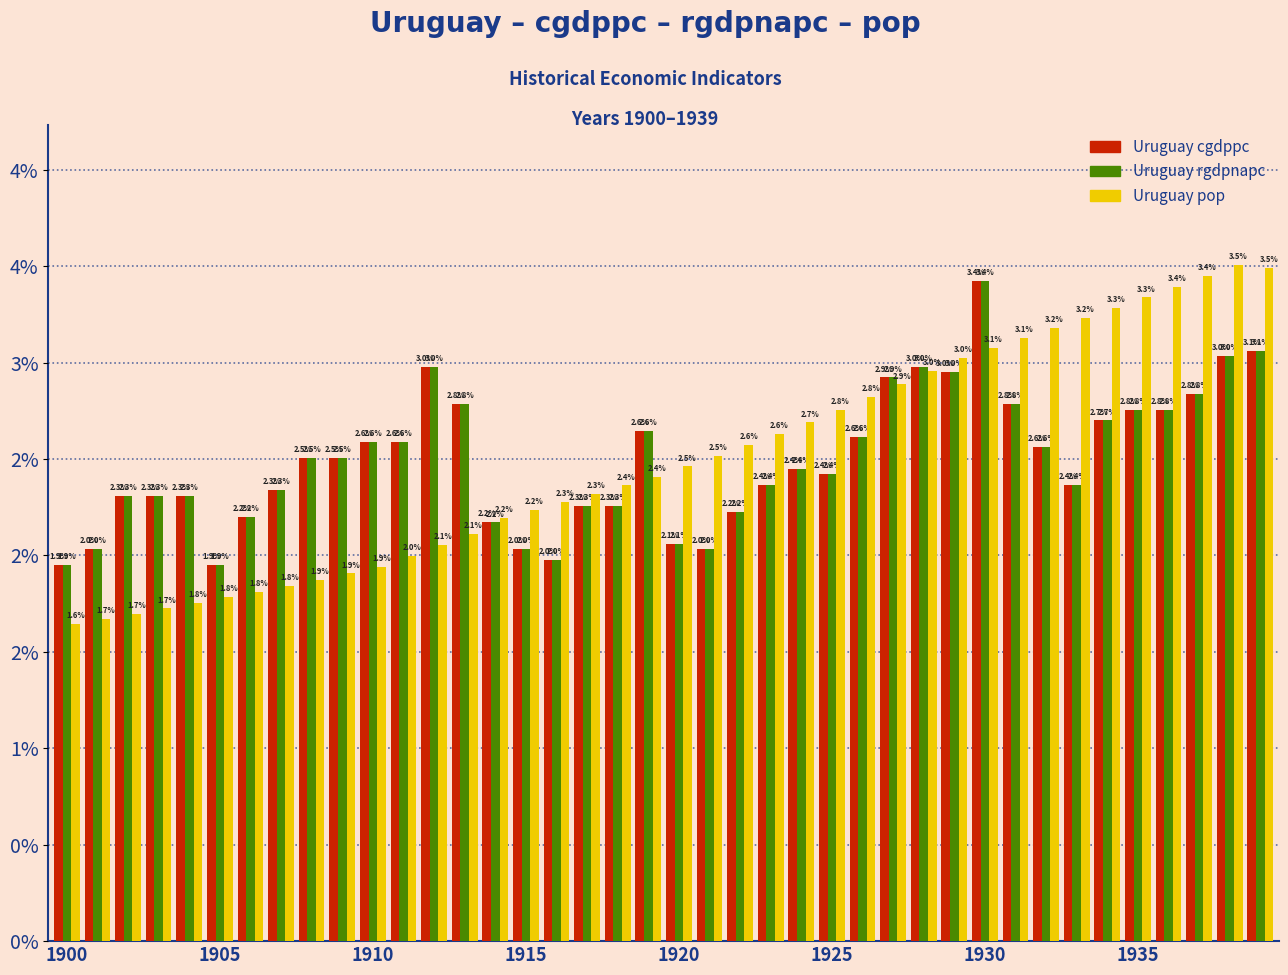

Are the bars grouped side by side (vs. stacked)?

Yes